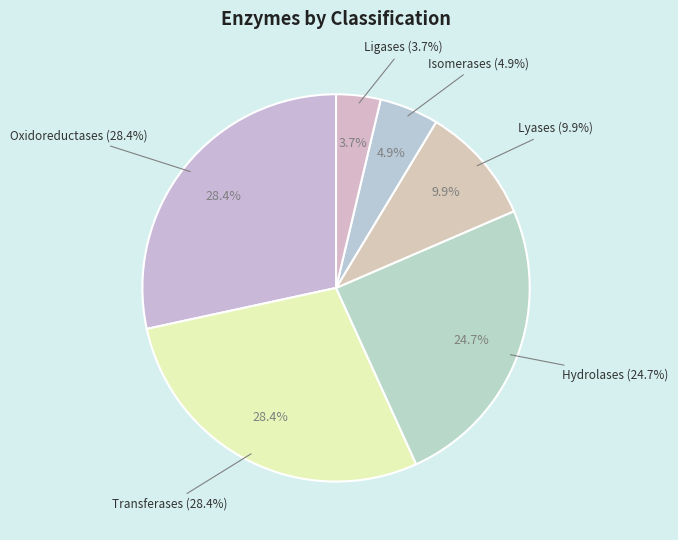

Does Hydrolases represent more than half of the total?

No